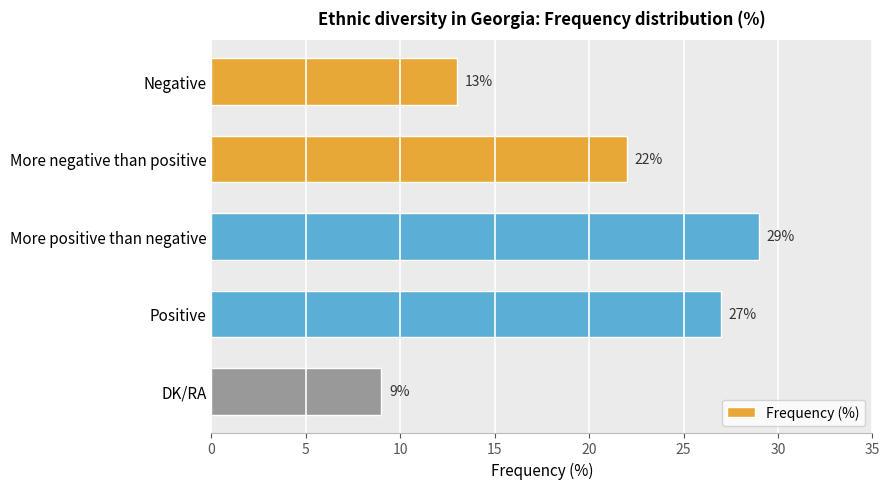

What is the approximate value at More positive than negative?

29